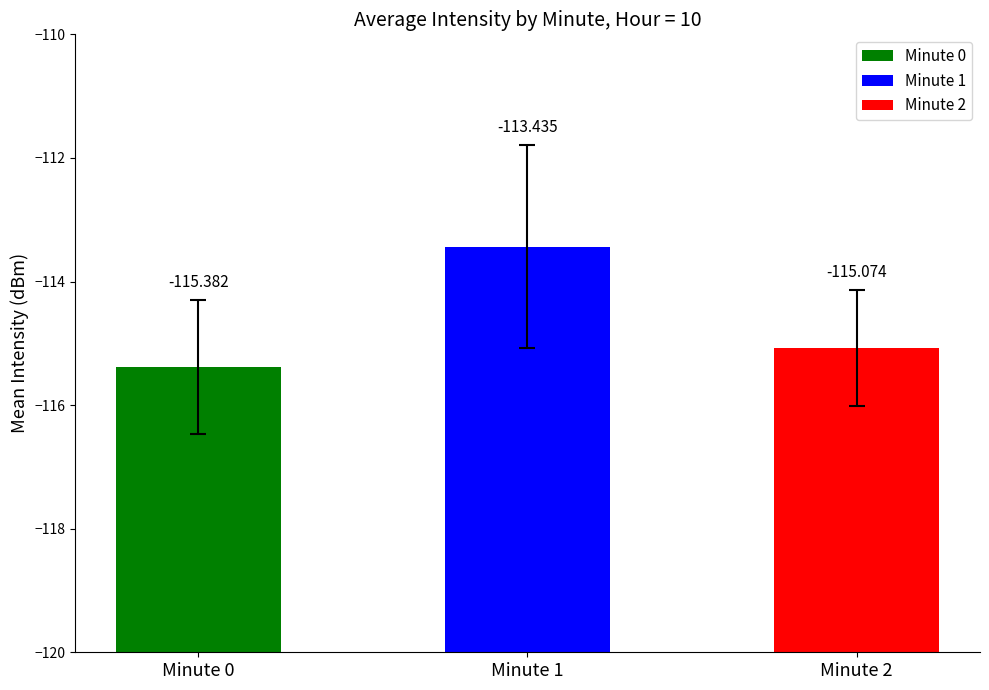

The Std Intensity (dBm) series shows 0.5 at Minute 0. True or false?

False